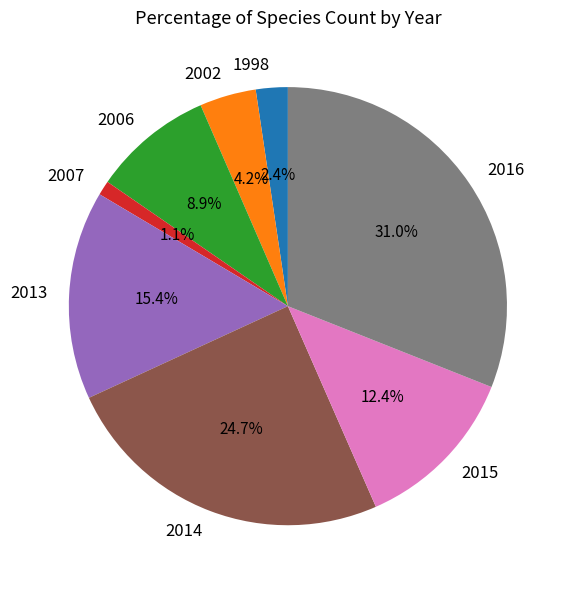

Rank the categories by value from lowest to highest.

2007, 1998, 2002, 2006, 2015, 2013, 2014, 2016